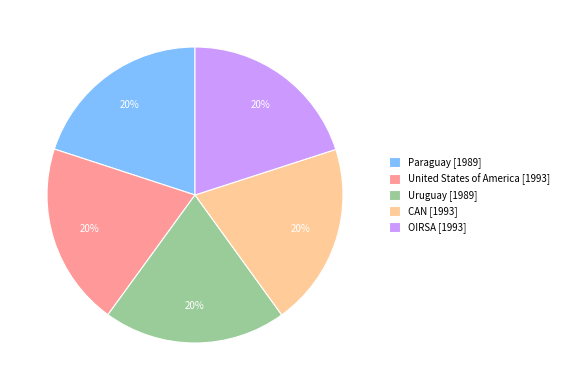

To the nearest percent, what is the combined percentage of Uruguay and OIRSA?

40%